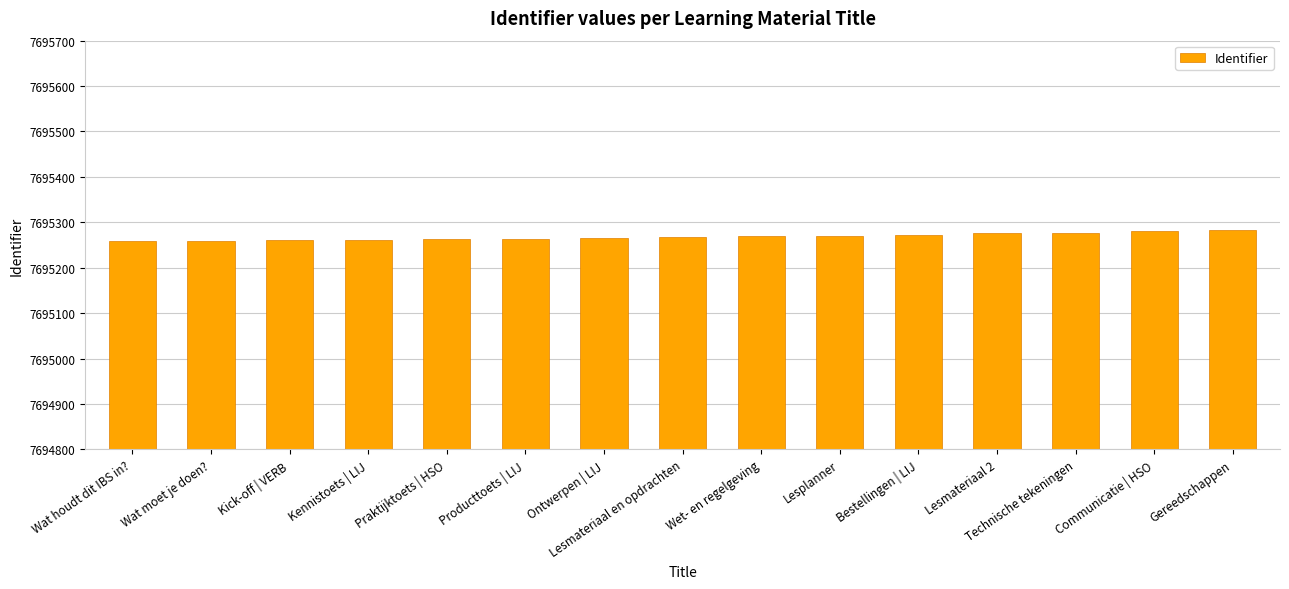

The chart shows a value of 7695263 at Praktijktoets | HSO. True or false?

True